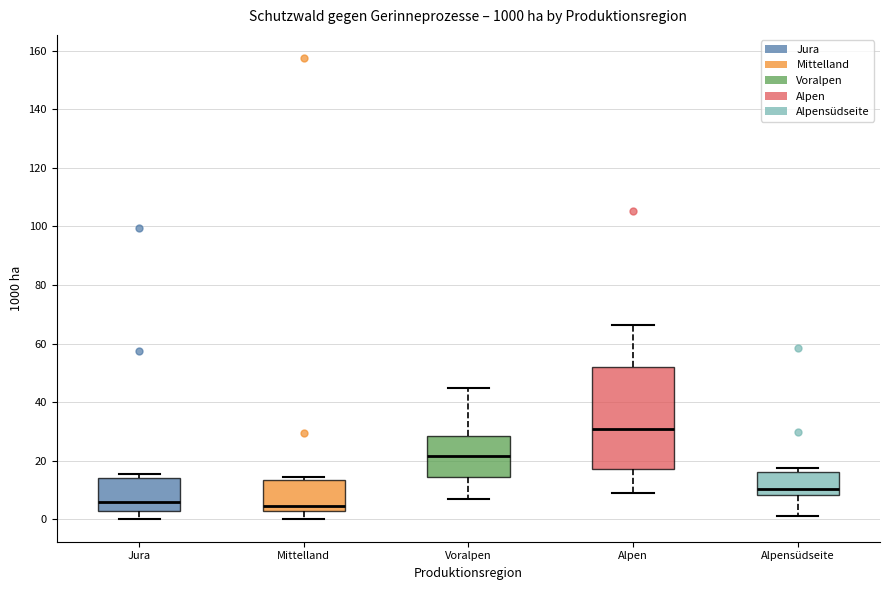

Which box is the tallest, from its lower edge to its upper edge?

Alpen